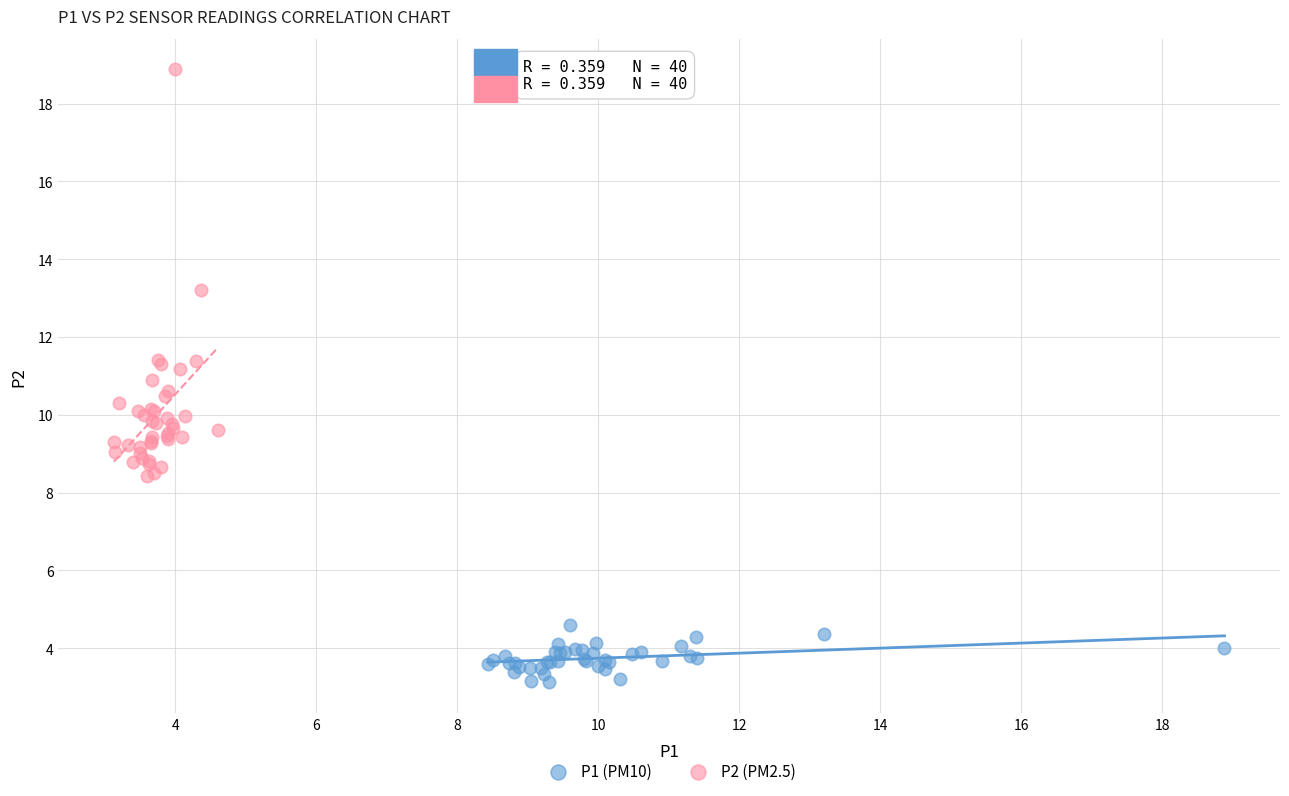

Which series has the widest spread of Y values?

P2 (PM2.5)